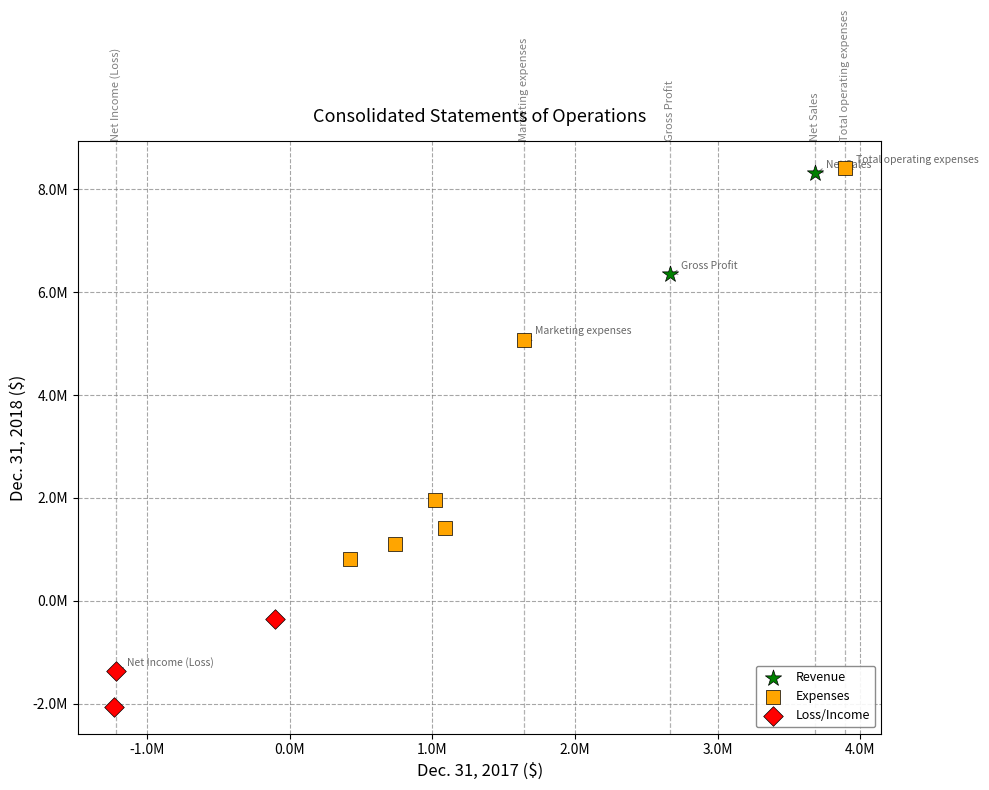

Which series contains the lowest Y value?

Loss/Income